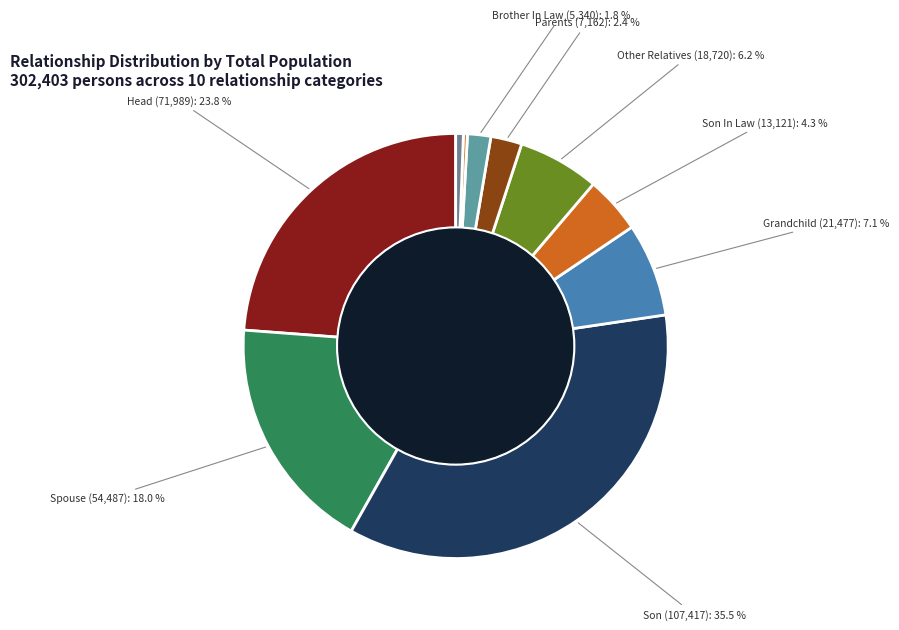

How many segments does this pie chart have?

10